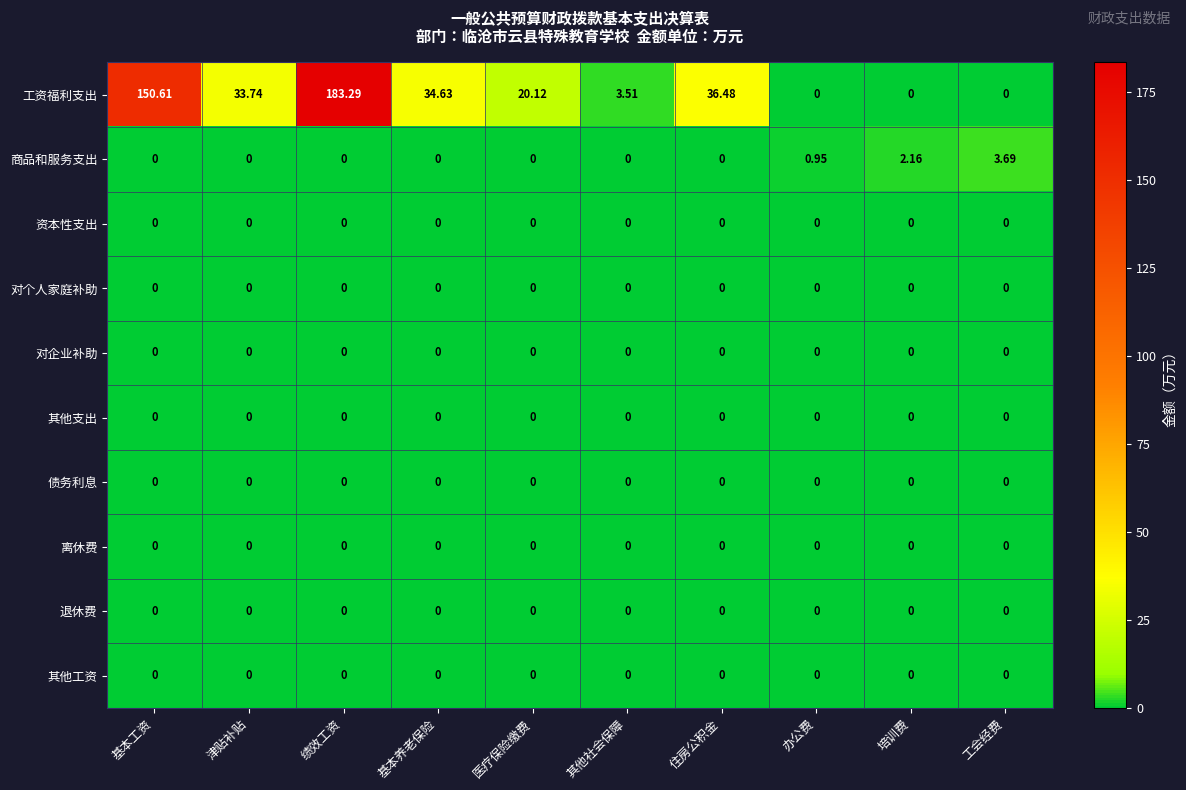

What is the total value across all series at 津贴补贴?

33.7